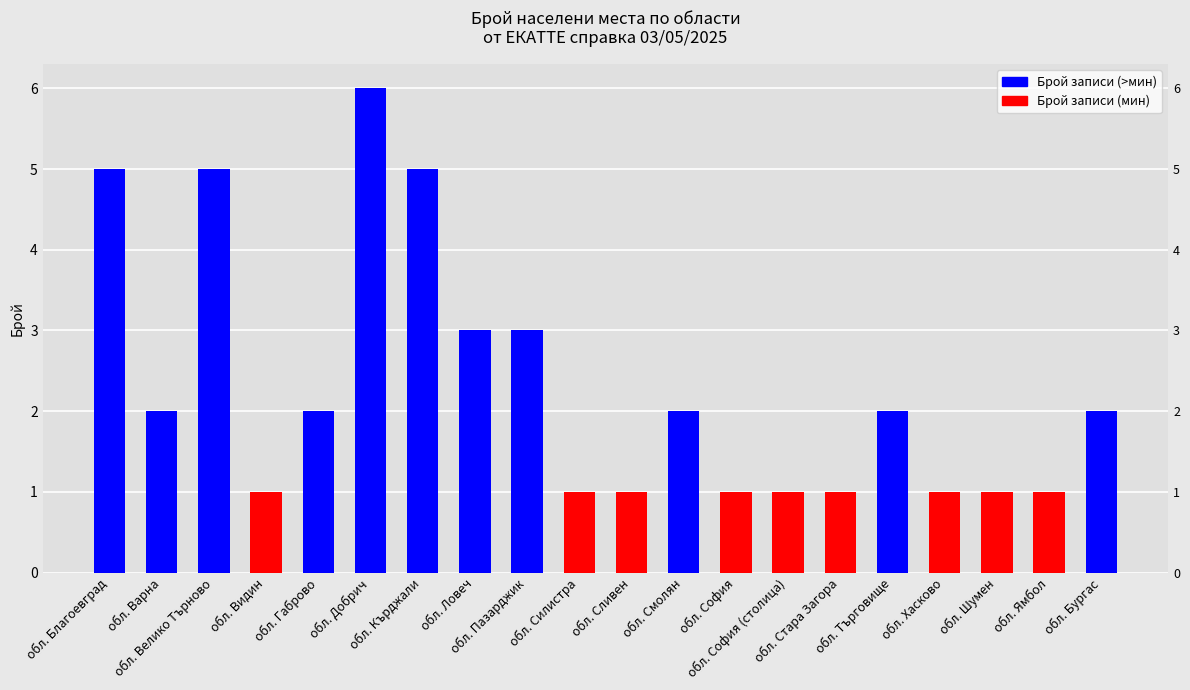

What position from the right is обл. Шумен?

3